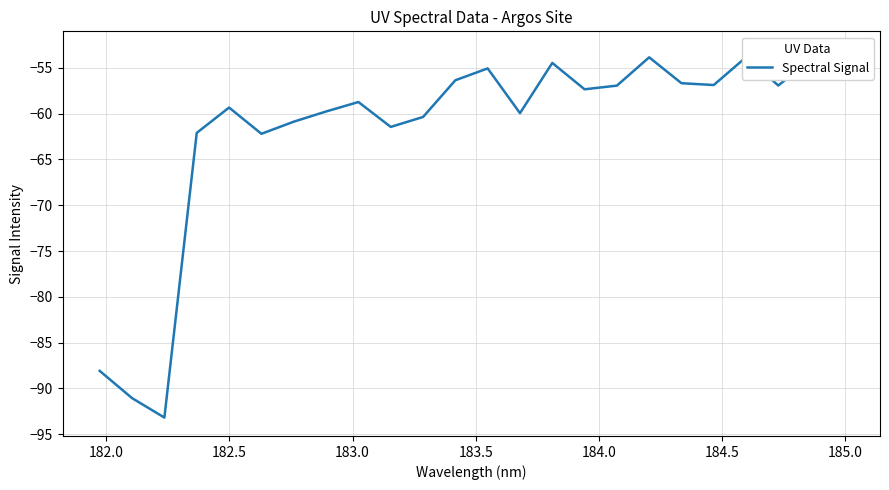

What is the difference between the second highest and second lowest values?

37.2